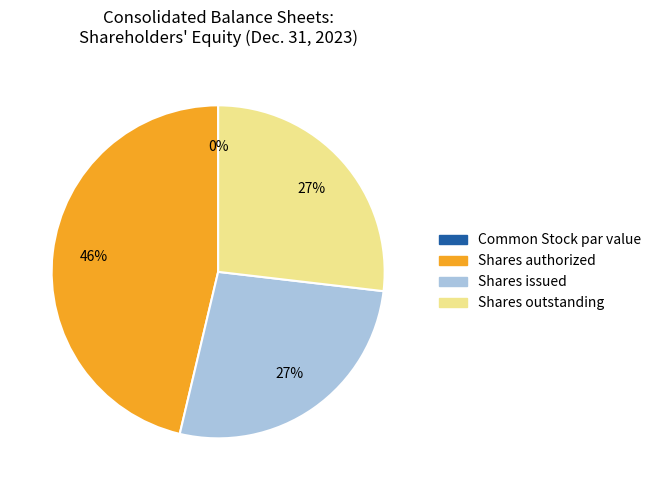

Is there any slice that represents more than half of the pie?

No